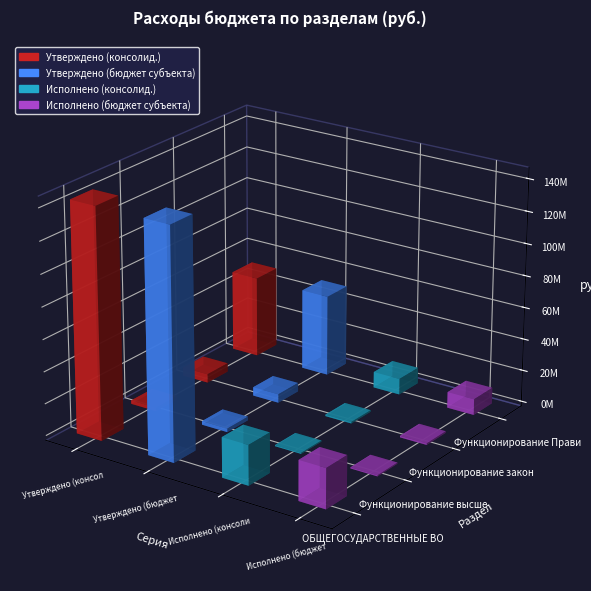

What is the difference between the second highest and minimum values in the Исполнено (консолид.) series?

9331816.3